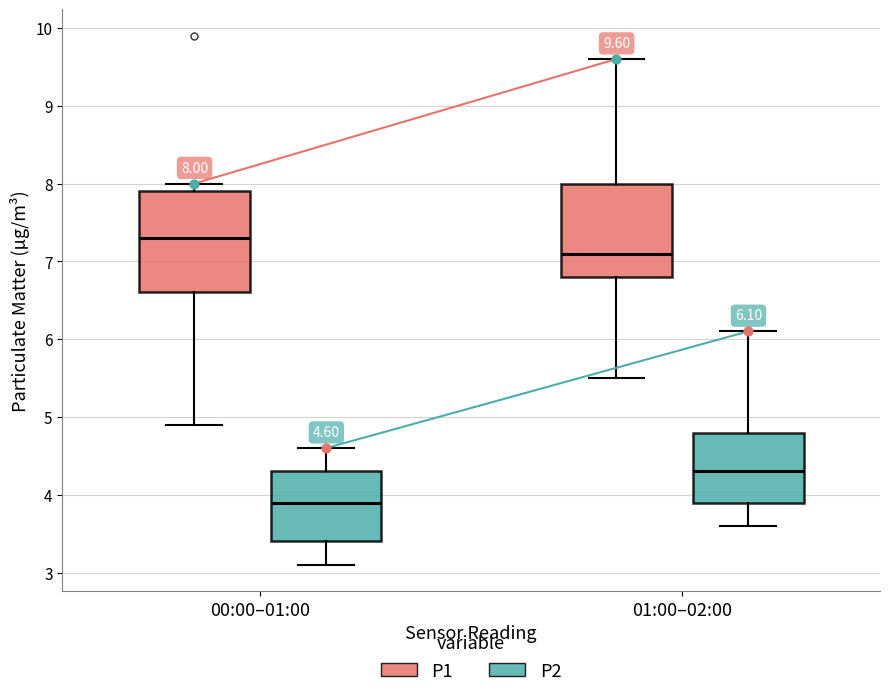

Which box's median line is the lowest?

00:00–01:00 (P2)